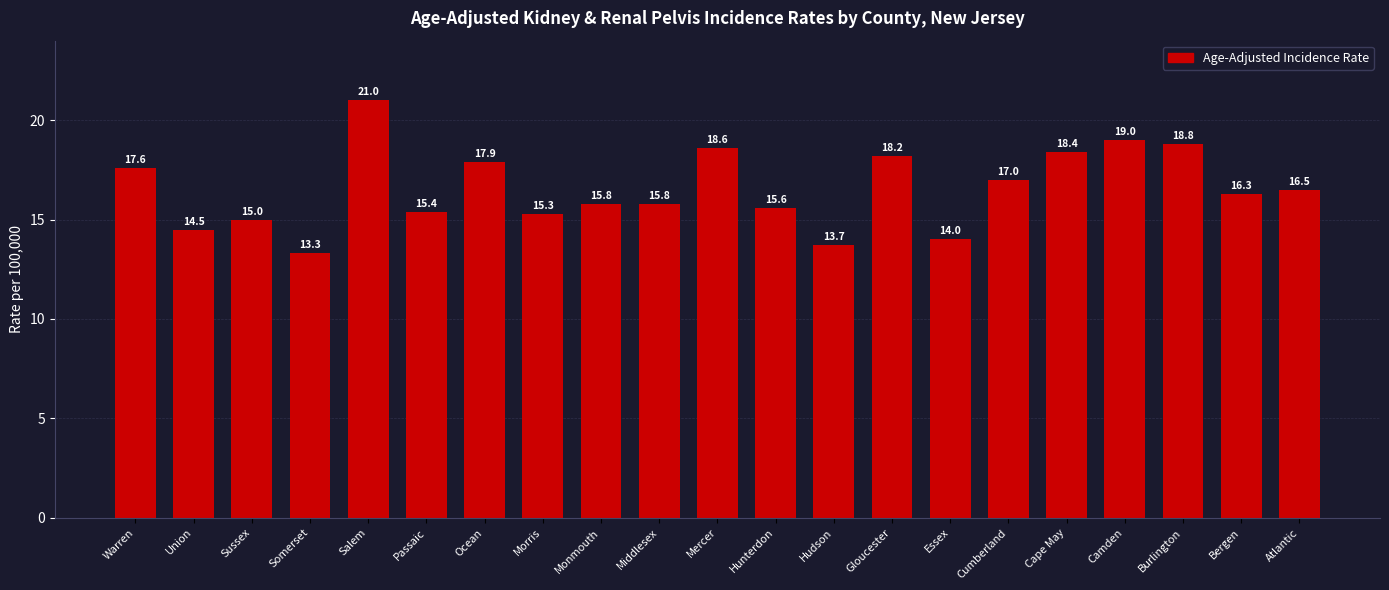

What position from the right is Warren?

21